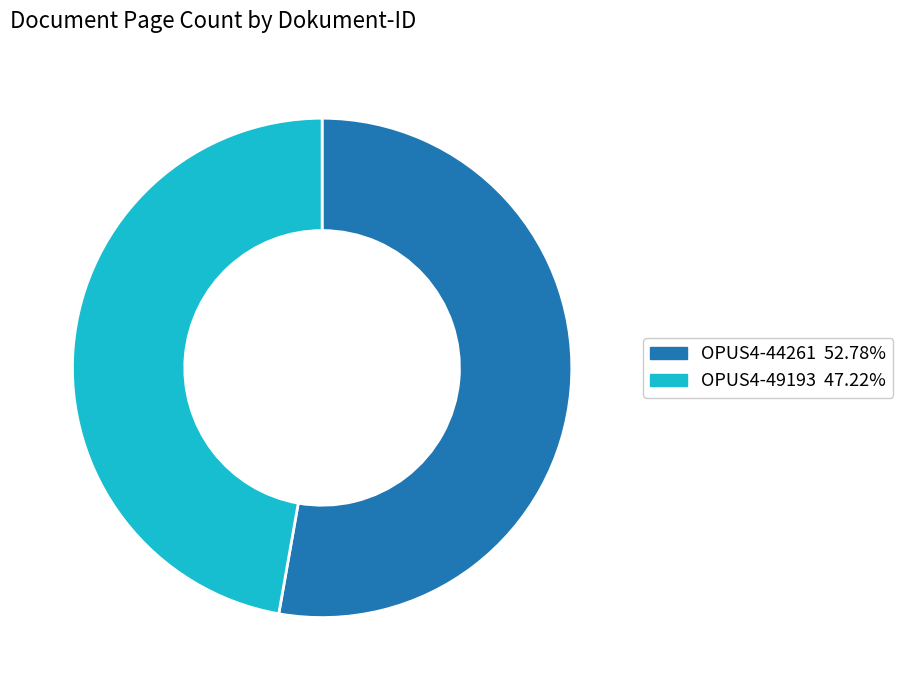

Rank the categories by value from lowest to highest.

OPUS4-49193, OPUS4-44261